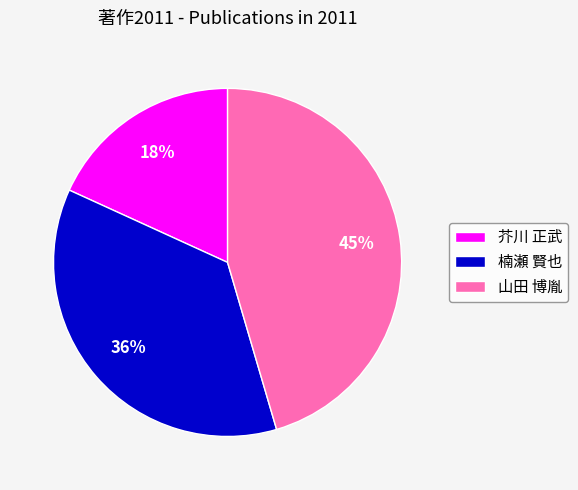

What percentage is the 楠瀬 賢也 slice, to the nearest percent?

36%